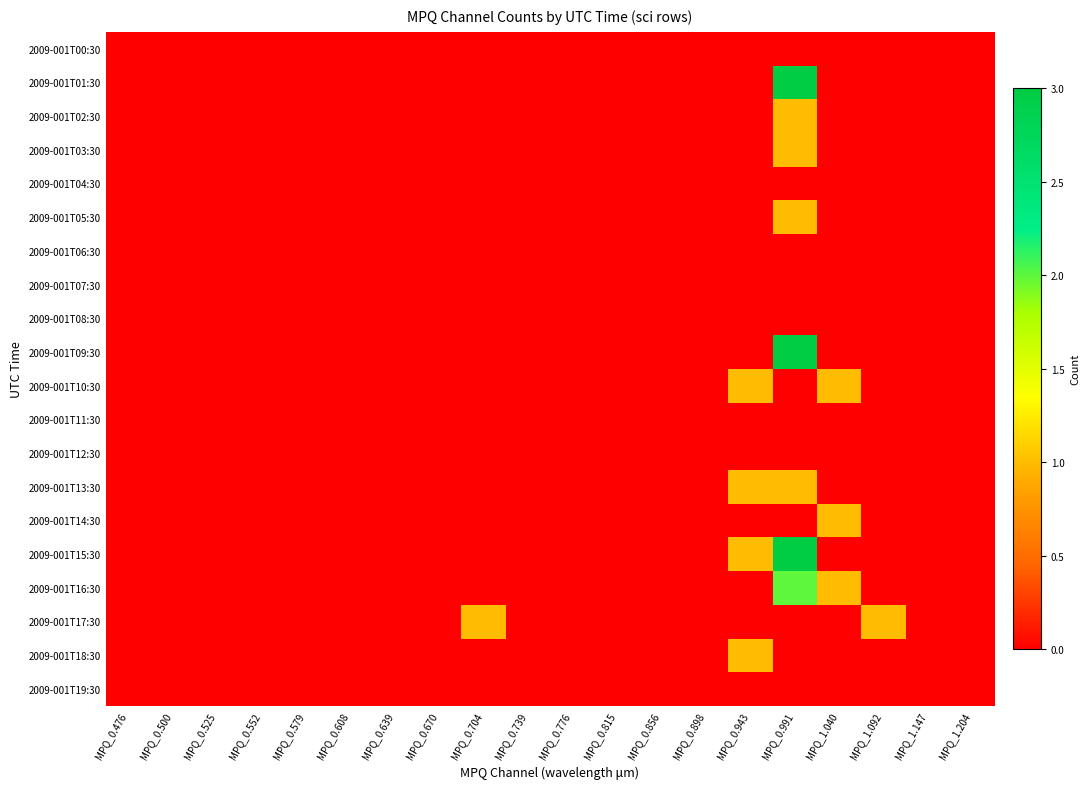

Reading right to left, transcribe all the data shown in this chart.

2009-001T00:30: MPQ_1.204=0	MPQ_1.147=0	MPQ_1.092=0	MPQ_1.040=0	MPQ_0.991=0	MPQ_0.943=0	MPQ_0.898=0	MPQ_0.856=0	MPQ_0.815=0	MPQ_0.776=0	MPQ_0.739=0	MPQ_0.704=0	MPQ_0.670=0	MPQ_0.639=0	MPQ_0.608=0	MPQ_0.579=0	MPQ_0.552=0	MPQ_0.525=0	MPQ_0.500=0	MPQ_0.476=0
2009-001T01:30: MPQ_1.204=0	MPQ_1.147=0	MPQ_1.092=0	MPQ_1.040=0	MPQ_0.991=3	MPQ_0.943=0	MPQ_0.898=0	MPQ_0.856=0	MPQ_0.815=0	MPQ_0.776=0	MPQ_0.739=0	MPQ_0.704=0	MPQ_0.670=0	MPQ_0.639=0	MPQ_0.608=0	MPQ_0.579=0	MPQ_0.552=0	MPQ_0.525=0	MPQ_0.500=0	MPQ_0.476=0
2009-001T02:30: MPQ_1.204=0	MPQ_1.147=0	MPQ_1.092=0	MPQ_1.040=0	MPQ_0.991=1	MPQ_0.943=0	MPQ_0.898=0	MPQ_0.856=0	MPQ_0.815=0	MPQ_0.776=0	MPQ_0.739=0	MPQ_0.704=0	MPQ_0.670=0	MPQ_0.639=0	MPQ_0.608=0	MPQ_0.579=0	MPQ_0.552=0	MPQ_0.525=0	MPQ_0.500=0	MPQ_0.476=0
2009-001T03:30: MPQ_1.204=0	MPQ_1.147=0	MPQ_1.092=0	MPQ_1.040=0	MPQ_0.991=1	MPQ_0.943=0	MPQ_0.898=0	MPQ_0.856=0	MPQ_0.815=0	MPQ_0.776=0	MPQ_0.739=0	MPQ_0.704=0	MPQ_0.670=0	MPQ_0.639=0	MPQ_0.608=0	MPQ_0.579=0	MPQ_0.552=0	MPQ_0.525=0	MPQ_0.500=0	MPQ_0.476=0
2009-001T04:30: MPQ_1.204=0	MPQ_1.147=0	MPQ_1.092=0	MPQ_1.040=0	MPQ_0.991=0	MPQ_0.943=0	MPQ_0.898=0	MPQ_0.856=0	MPQ_0.815=0	MPQ_0.776=0	MPQ_0.739=0	MPQ_0.704=0	MPQ_0.670=0	MPQ_0.639=0	MPQ_0.608=0	MPQ_0.579=0	MPQ_0.552=0	MPQ_0.525=0	MPQ_0.500=0	MPQ_0.476=0
2009-001T05:30: MPQ_1.204=0	MPQ_1.147=0	MPQ_1.092=0	MPQ_1.040=0	MPQ_0.991=1	MPQ_0.943=0	MPQ_0.898=0	MPQ_0.856=0	MPQ_0.815=0	MPQ_0.776=0	MPQ_0.739=0	MPQ_0.704=0	MPQ_0.670=0	MPQ_0.639=0	MPQ_0.608=0	MPQ_0.579=0	MPQ_0.552=0	MPQ_0.525=0	MPQ_0.500=0	MPQ_0.476=0
2009-001T06:30: MPQ_1.204=0	MPQ_1.147=0	MPQ_1.092=0	MPQ_1.040=0	MPQ_0.991=0	MPQ_0.943=0	MPQ_0.898=0	MPQ_0.856=0	MPQ_0.815=0	MPQ_0.776=0	MPQ_0.739=0	MPQ_0.704=0	MPQ_0.670=0	MPQ_0.639=0	MPQ_0.608=0	MPQ_0.579=0	MPQ_0.552=0	MPQ_0.525=0	MPQ_0.500=0	MPQ_0.476=0
2009-001T07:30: MPQ_1.204=0	MPQ_1.147=0	MPQ_1.092=0	MPQ_1.040=0	MPQ_0.991=0	MPQ_0.943=0	MPQ_0.898=0	MPQ_0.856=0	MPQ_0.815=0	MPQ_0.776=0	MPQ_0.739=0	MPQ_0.704=0	MPQ_0.670=0	MPQ_0.639=0	MPQ_0.608=0	MPQ_0.579=0	MPQ_0.552=0	MPQ_0.525=0	MPQ_0.500=0	MPQ_0.476=0
2009-001T08:30: MPQ_1.204=0	MPQ_1.147=0	MPQ_1.092=0	MPQ_1.040=0	MPQ_0.991=0	MPQ_0.943=0	MPQ_0.898=0	MPQ_0.856=0	MPQ_0.815=0	MPQ_0.776=0	MPQ_0.739=0	MPQ_0.704=0	MPQ_0.670=0	MPQ_0.639=0	MPQ_0.608=0	MPQ_0.579=0	MPQ_0.552=0	MPQ_0.525=0	MPQ_0.500=0	MPQ_0.476=0
2009-001T09:30: MPQ_1.204=0	MPQ_1.147=0	MPQ_1.092=0	MPQ_1.040=0	MPQ_0.991=3	MPQ_0.943=0	MPQ_0.898=0	MPQ_0.856=0	MPQ_0.815=0	MPQ_0.776=0	MPQ_0.739=0	MPQ_0.704=0	MPQ_0.670=0	MPQ_0.639=0	MPQ_0.608=0	MPQ_0.579=0	MPQ_0.552=0	MPQ_0.525=0	MPQ_0.500=0	MPQ_0.476=0
2009-001T10:30: MPQ_1.204=0	MPQ_1.147=0	MPQ_1.092=0	MPQ_1.040=1	MPQ_0.991=0	MPQ_0.943=1	MPQ_0.898=0	MPQ_0.856=0	MPQ_0.815=0	MPQ_0.776=0	MPQ_0.739=0	MPQ_0.704=0	MPQ_0.670=0	MPQ_0.639=0	MPQ_0.608=0	MPQ_0.579=0	MPQ_0.552=0	MPQ_0.525=0	MPQ_0.500=0	MPQ_0.476=0
2009-001T11:30: MPQ_1.204=0	MPQ_1.147=0	MPQ_1.092=0	MPQ_1.040=0	MPQ_0.991=0	MPQ_0.943=0	MPQ_0.898=0	MPQ_0.856=0	MPQ_0.815=0	MPQ_0.776=0	MPQ_0.739=0	MPQ_0.704=0	MPQ_0.670=0	MPQ_0.639=0	MPQ_0.608=0	MPQ_0.579=0	MPQ_0.552=0	MPQ_0.525=0	MPQ_0.500=0	MPQ_0.476=0
2009-001T12:30: MPQ_1.204=0	MPQ_1.147=0	MPQ_1.092=0	MPQ_1.040=0	MPQ_0.991=0	MPQ_0.943=0	MPQ_0.898=0	MPQ_0.856=0	MPQ_0.815=0	MPQ_0.776=0	MPQ_0.739=0	MPQ_0.704=0	MPQ_0.670=0	MPQ_0.639=0	MPQ_0.608=0	MPQ_0.579=0	MPQ_0.552=0	MPQ_0.525=0	MPQ_0.500=0	MPQ_0.476=0
2009-001T13:30: MPQ_1.204=0	MPQ_1.147=0	MPQ_1.092=0	MPQ_1.040=0	MPQ_0.991=1	MPQ_0.943=1	MPQ_0.898=0	MPQ_0.856=0	MPQ_0.815=0	MPQ_0.776=0	MPQ_0.739=0	MPQ_0.704=0	MPQ_0.670=0	MPQ_0.639=0	MPQ_0.608=0	MPQ_0.579=0	MPQ_0.552=0	MPQ_0.525=0	MPQ_0.500=0	MPQ_0.476=0
2009-001T14:30: MPQ_1.204=0	MPQ_1.147=0	MPQ_1.092=0	MPQ_1.040=1	MPQ_0.991=0	MPQ_0.943=0	MPQ_0.898=0	MPQ_0.856=0	MPQ_0.815=0	MPQ_0.776=0	MPQ_0.739=0	MPQ_0.704=0	MPQ_0.670=0	MPQ_0.639=0	MPQ_0.608=0	MPQ_0.579=0	MPQ_0.552=0	MPQ_0.525=0	MPQ_0.500=0	MPQ_0.476=0
2009-001T15:30: MPQ_1.204=0	MPQ_1.147=0	MPQ_1.092=0	MPQ_1.040=0	MPQ_0.991=3	MPQ_0.943=1	MPQ_0.898=0	MPQ_0.856=0	MPQ_0.815=0	MPQ_0.776=0	MPQ_0.739=0	MPQ_0.704=0	MPQ_0.670=0	MPQ_0.639=0	MPQ_0.608=0	MPQ_0.579=0	MPQ_0.552=0	MPQ_0.525=0	MPQ_0.500=0	MPQ_0.476=0
2009-001T16:30: MPQ_1.204=0	MPQ_1.147=0	MPQ_1.092=0	MPQ_1.040=1	MPQ_0.991=2	MPQ_0.943=0	MPQ_0.898=0	MPQ_0.856=0	MPQ_0.815=0	MPQ_0.776=0	MPQ_0.739=0	MPQ_0.704=0	MPQ_0.670=0	MPQ_0.639=0	MPQ_0.608=0	MPQ_0.579=0	MPQ_0.552=0	MPQ_0.525=0	MPQ_0.500=0	MPQ_0.476=0
2009-001T17:30: MPQ_1.204=0	MPQ_1.147=0	MPQ_1.092=1	MPQ_1.040=0	MPQ_0.991=0	MPQ_0.943=0	MPQ_0.898=0	MPQ_0.856=0	MPQ_0.815=0	MPQ_0.776=0	MPQ_0.739=0	MPQ_0.704=1	MPQ_0.670=0	MPQ_0.639=0	MPQ_0.608=0	MPQ_0.579=0	MPQ_0.552=0	MPQ_0.525=0	MPQ_0.500=0	MPQ_0.476=0
2009-001T18:30: MPQ_1.204=0	MPQ_1.147=0	MPQ_1.092=0	MPQ_1.040=0	MPQ_0.991=0	MPQ_0.943=1	MPQ_0.898=0	MPQ_0.856=0	MPQ_0.815=0	MPQ_0.776=0	MPQ_0.739=0	MPQ_0.704=0	MPQ_0.670=0	MPQ_0.639=0	MPQ_0.608=0	MPQ_0.579=0	MPQ_0.552=0	MPQ_0.525=0	MPQ_0.500=0	MPQ_0.476=0
2009-001T19:30: MPQ_1.204=0	MPQ_1.147=0	MPQ_1.092=0	MPQ_1.040=0	MPQ_0.991=0	MPQ_0.943=0	MPQ_0.898=0	MPQ_0.856=0	MPQ_0.815=0	MPQ_0.776=0	MPQ_0.739=0	MPQ_0.704=0	MPQ_0.670=0	MPQ_0.639=0	MPQ_0.608=0	MPQ_0.579=0	MPQ_0.552=0	MPQ_0.525=0	MPQ_0.500=0	MPQ_0.476=0